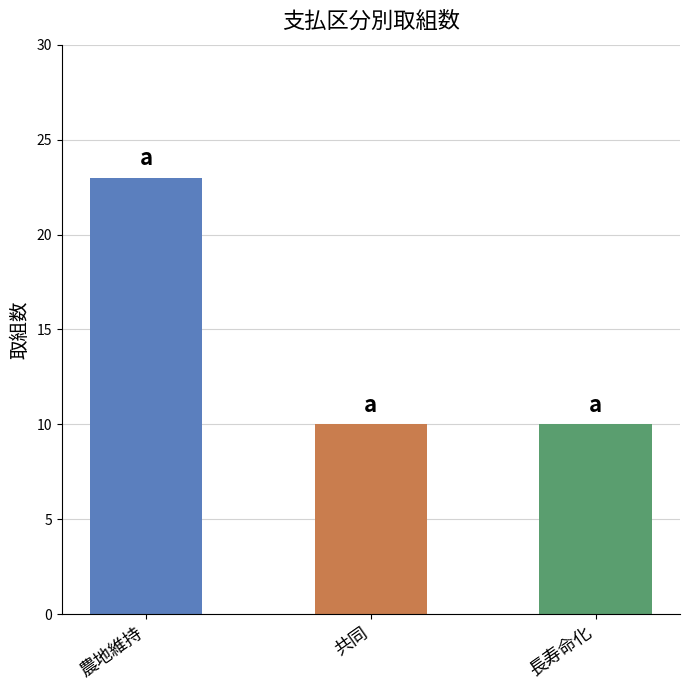

Approximately how many times larger is the value at 共同 compared to 農地維持?

0.4